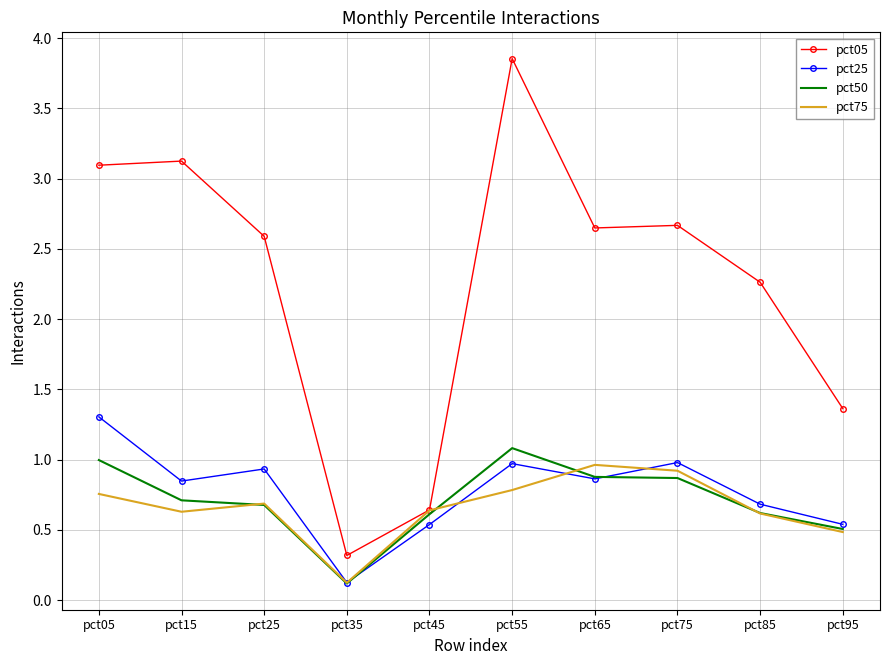

True or false: pct25 and pct50 intersect in this chart.

True